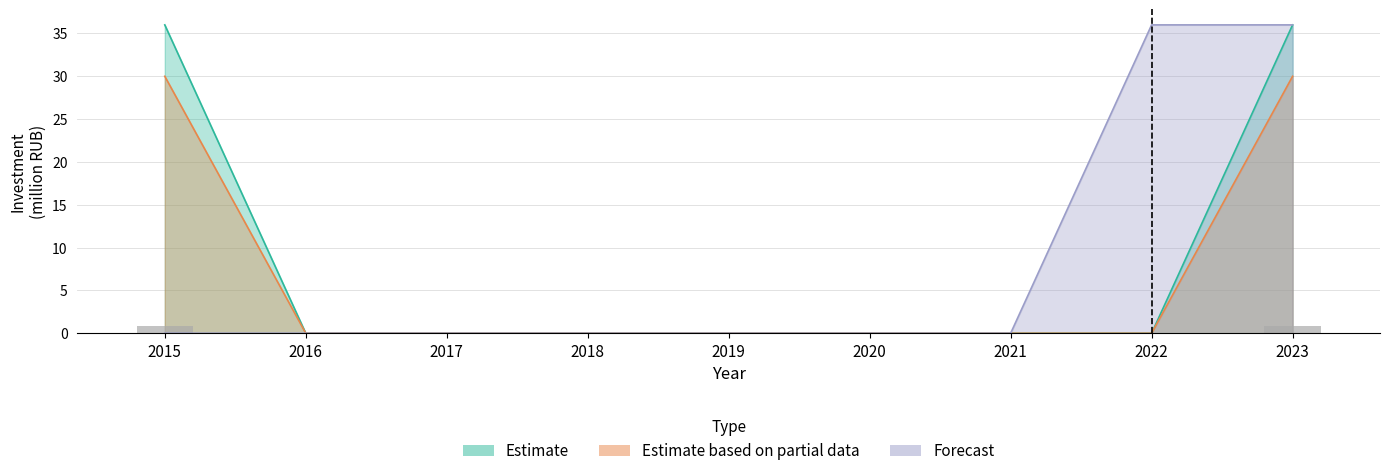

Reading left to right, transcribe all the data shown in this chart.

Estimate: 36	0	0	0	0	0	0	0	36
Estimate based on partial data: 30	0	0	0	0	0	0	0	30
Forecast: 0	0	0	0	0	0	0	36	36